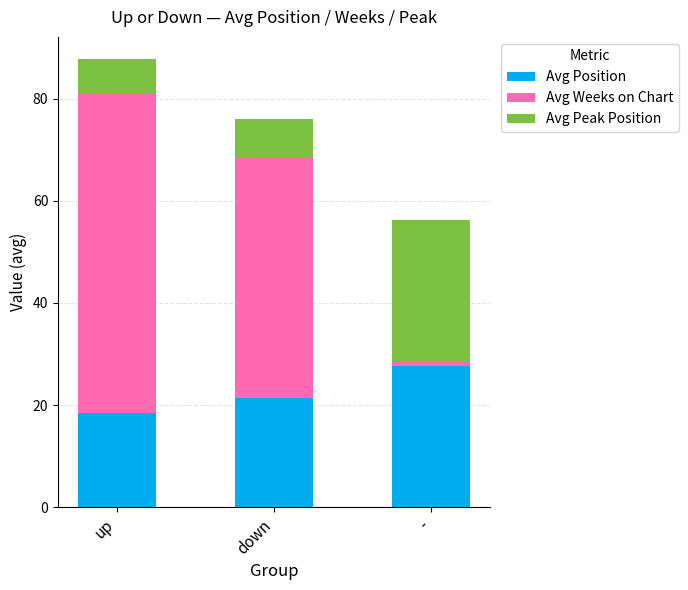

At which category is the sum across all series the highest?

up